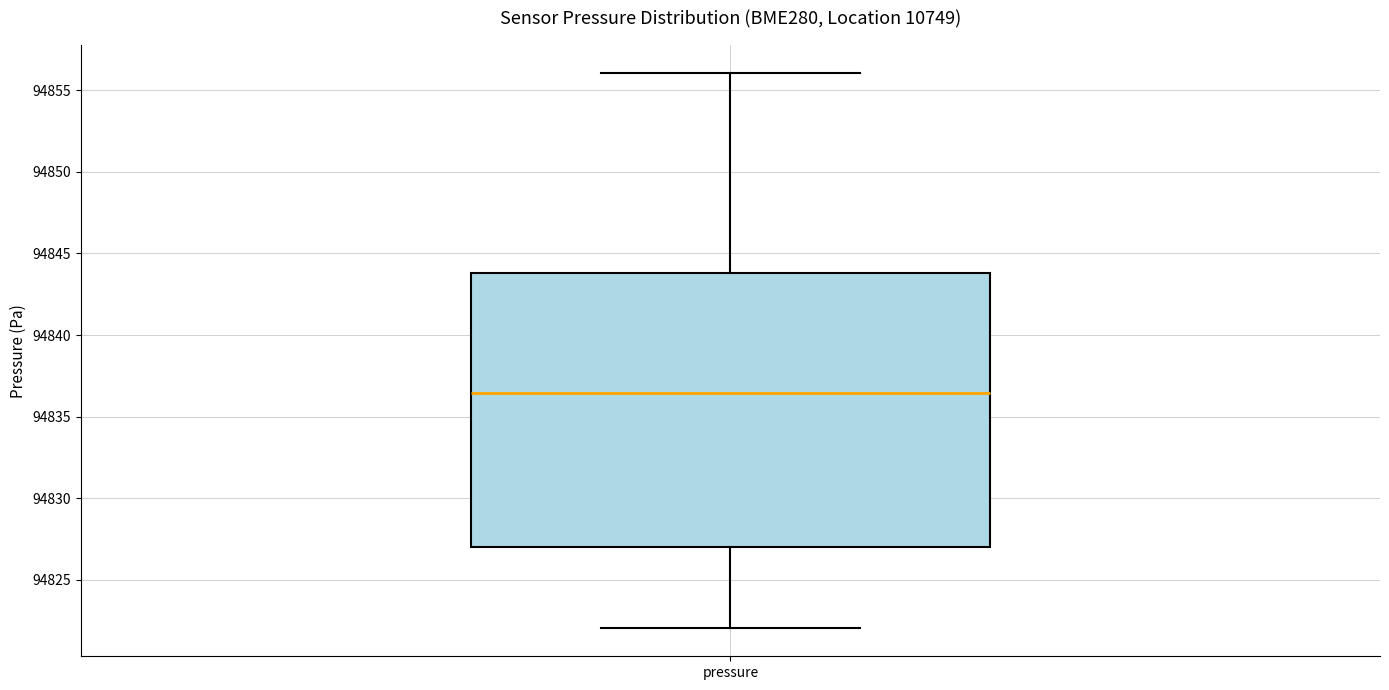

Transcribe this box plot: give where the median line is, the range the box spans, and where the two whiskers end, as read against the y-axis. The values are not printed on the chart, so give them approximately, as read against the axis.

median 94836.5, box 94827.0 to 94844.0, whiskers 94822.0 to 94856.0